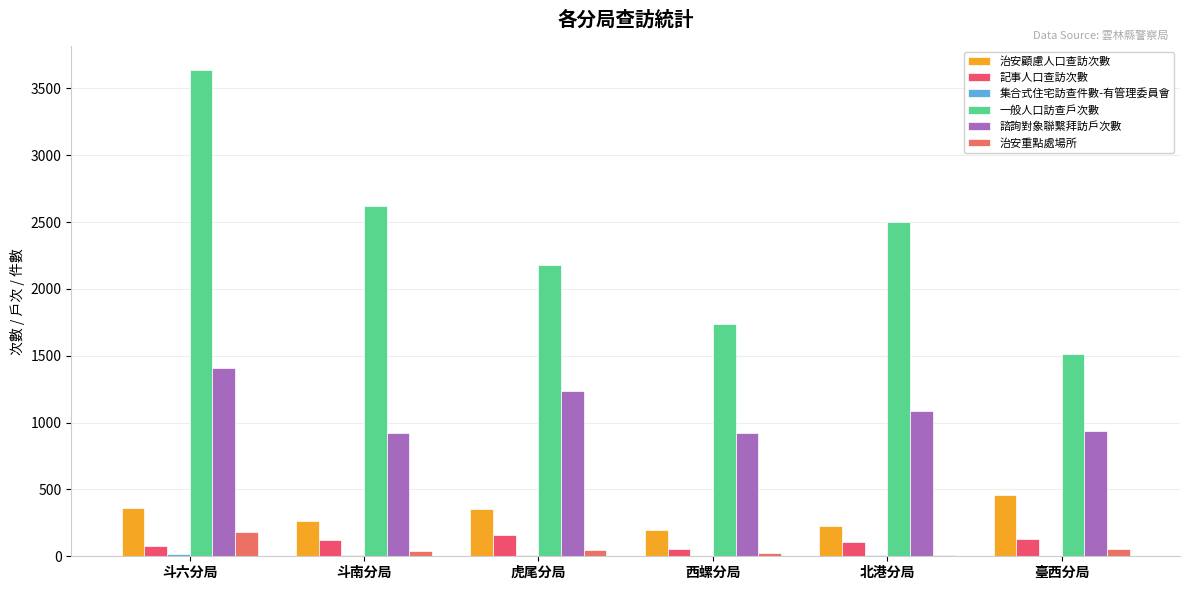

Count the number of data series in this chart.

6